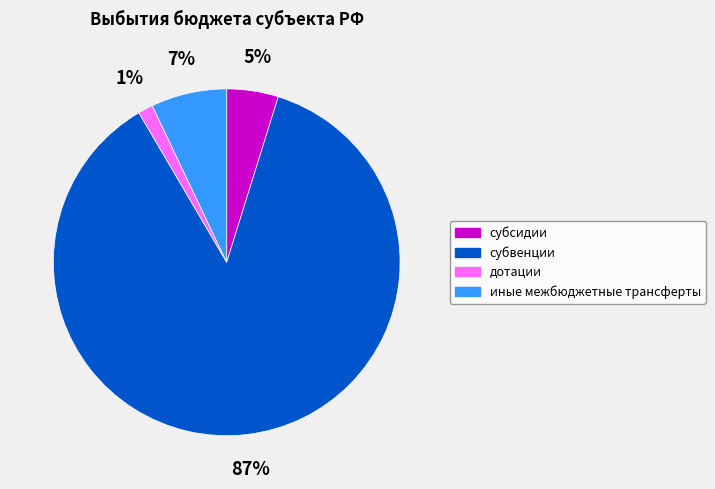

How many segments does this pie chart have?

4